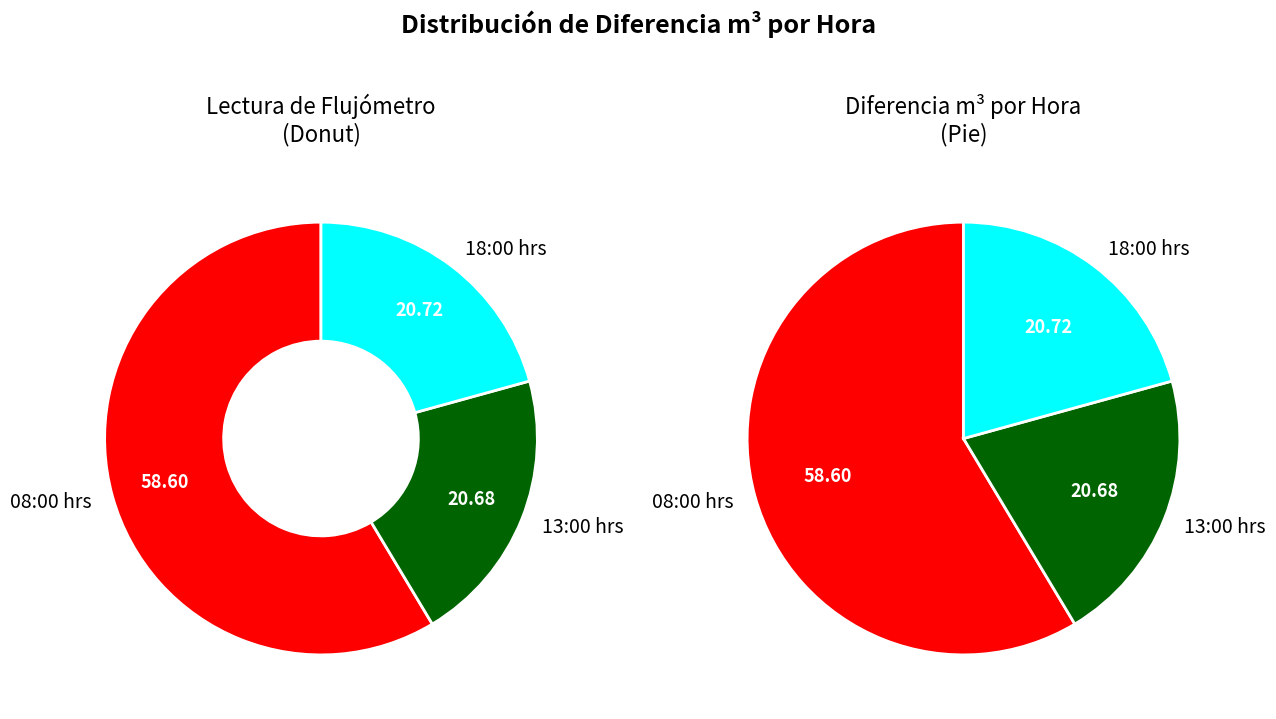

The 08:00 hrs slice represents 59% of the pie. True or false?

True